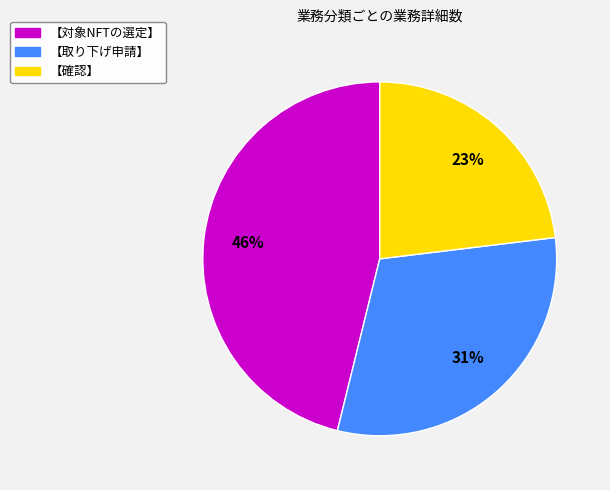

True or false: 【対象NFTの選定】 accounts for 53% of the total.

False